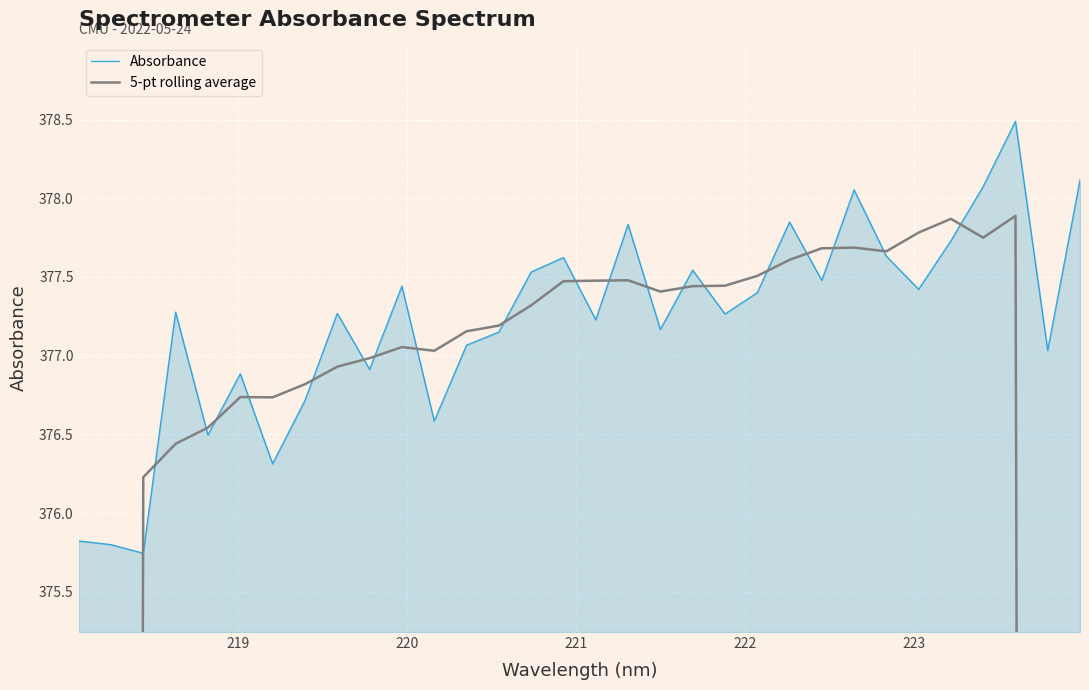

At 221, list the series in order from smallest to largest.

5-pt rolling average, Absorbance